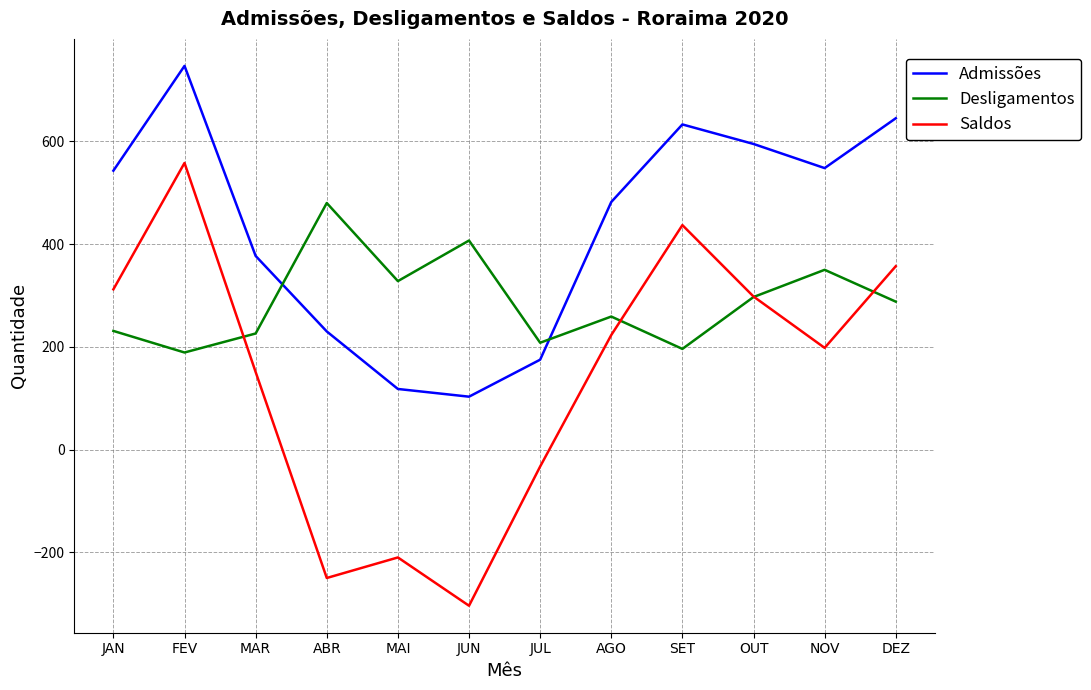

Which label corresponds to the smallest value in the chart?

JUN